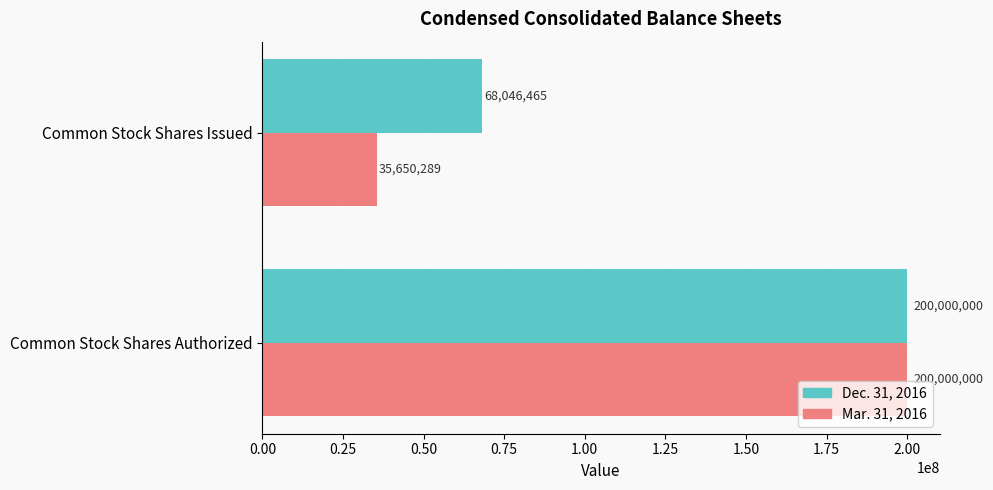

Where is Dec. 31, 2016 nearest to the value 134023232?

Common Stock Shares Issued